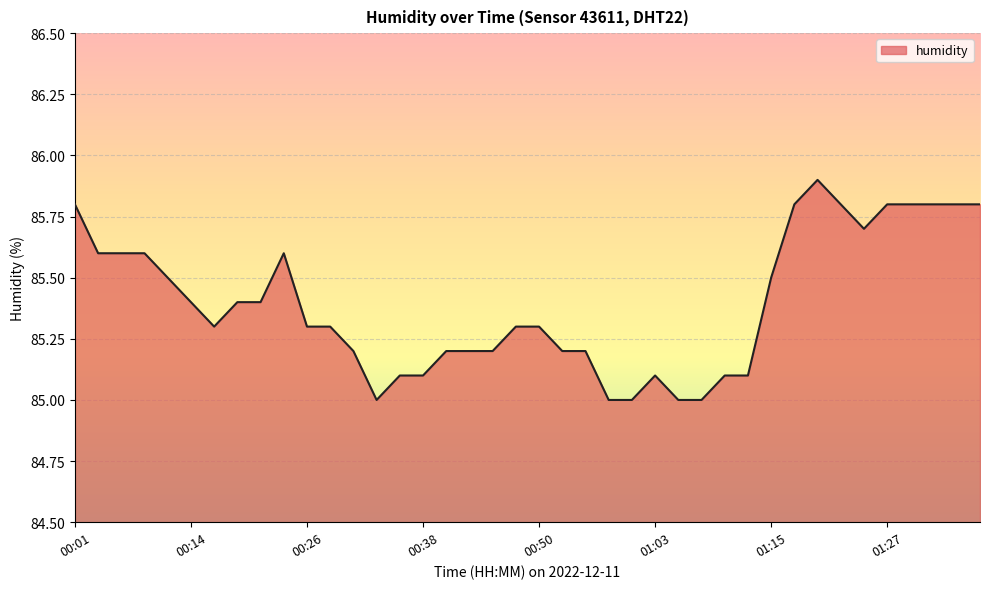

What is the maximum value shown in the chart?

85.9